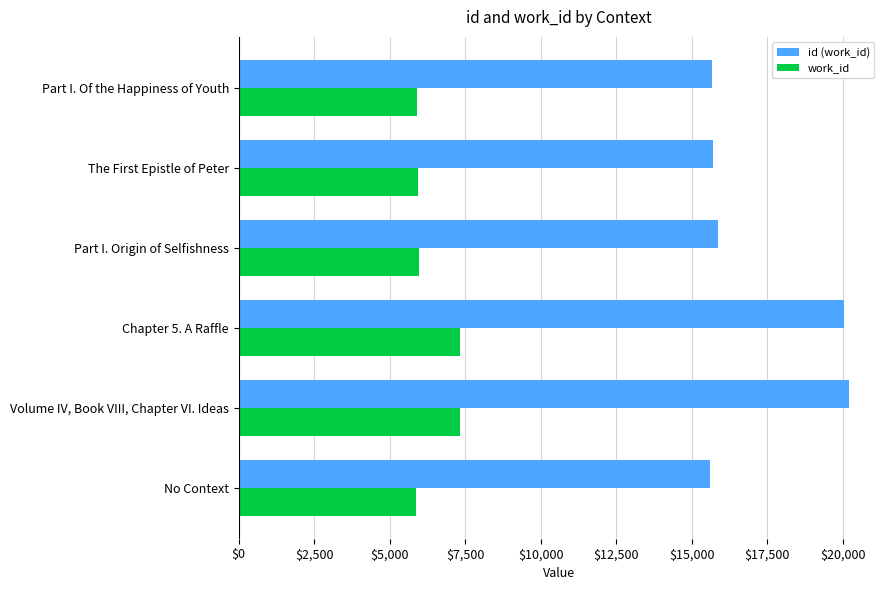

Which series has the largest total across all categories?

id (work_id)